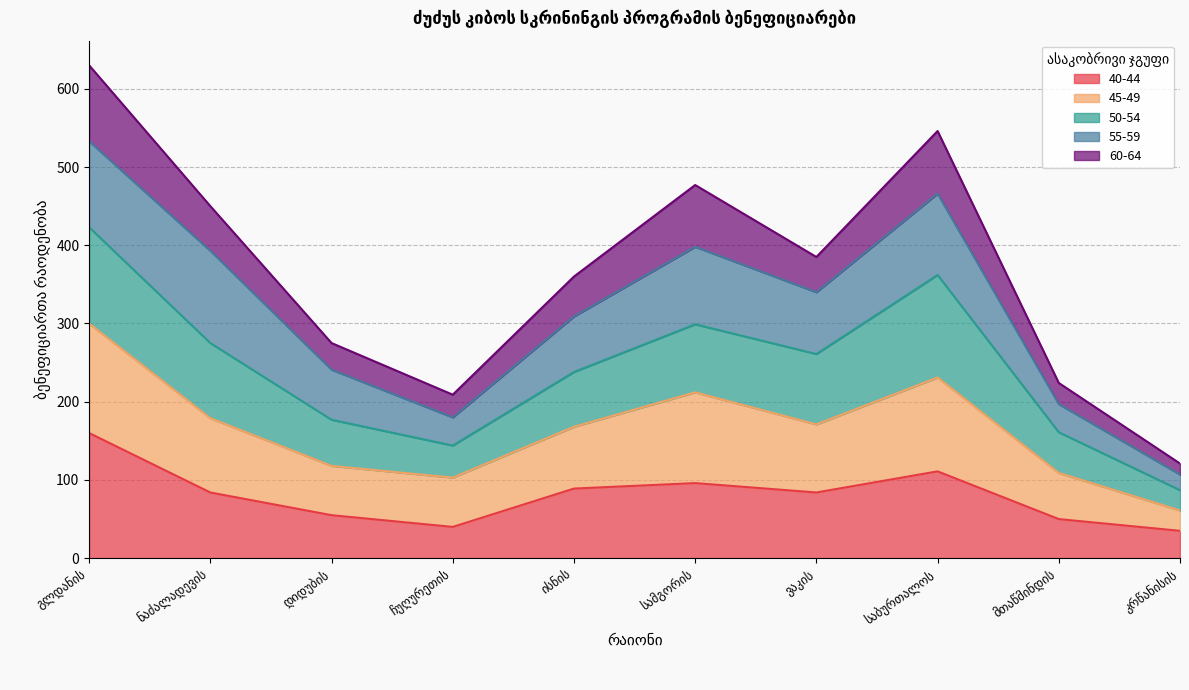

What are all the series names shown in the legend?

40-44, 45-49, 50-54, 55-59, 60-64